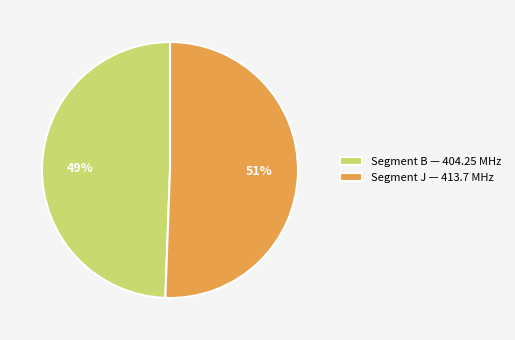

To the nearest percent, what is the average slice percentage?

50%